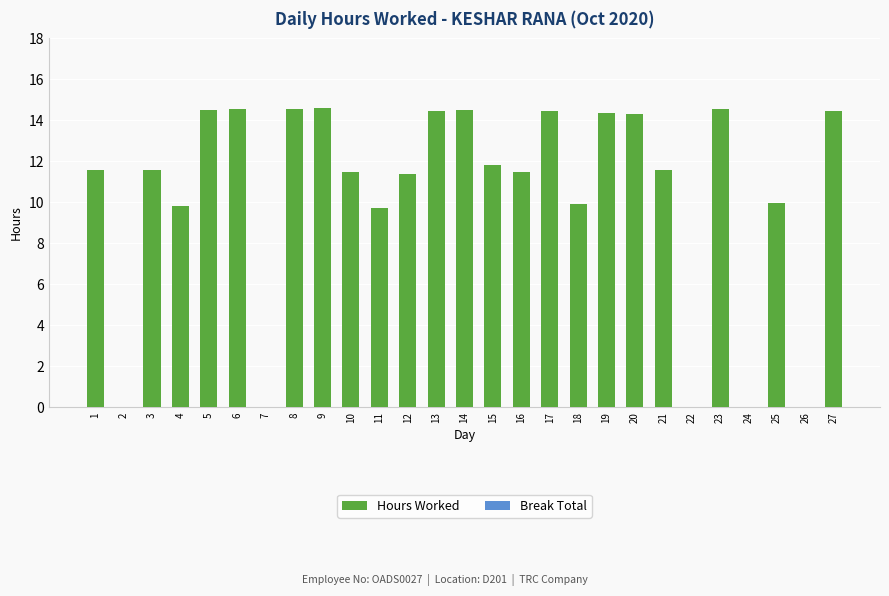

What is the change in value from 5 to 15?

-2.7